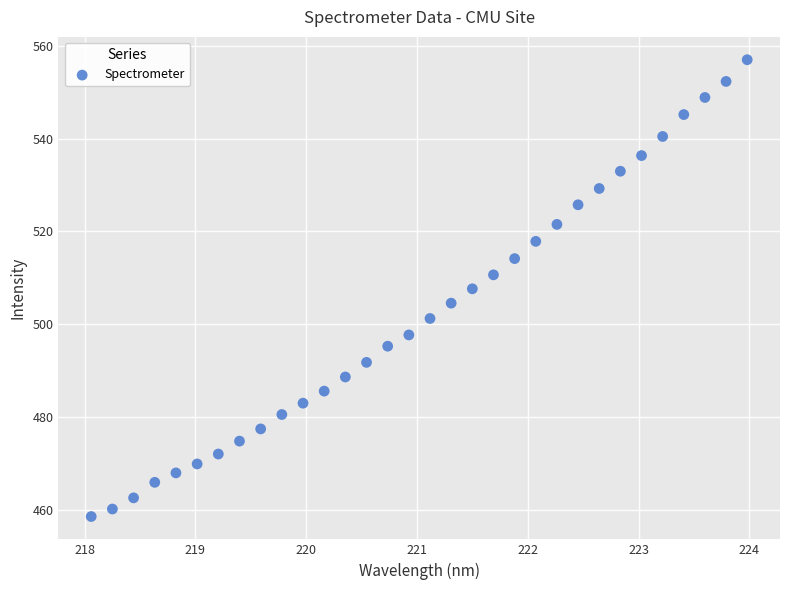

What is the range of X values (max minus min)?

5.9